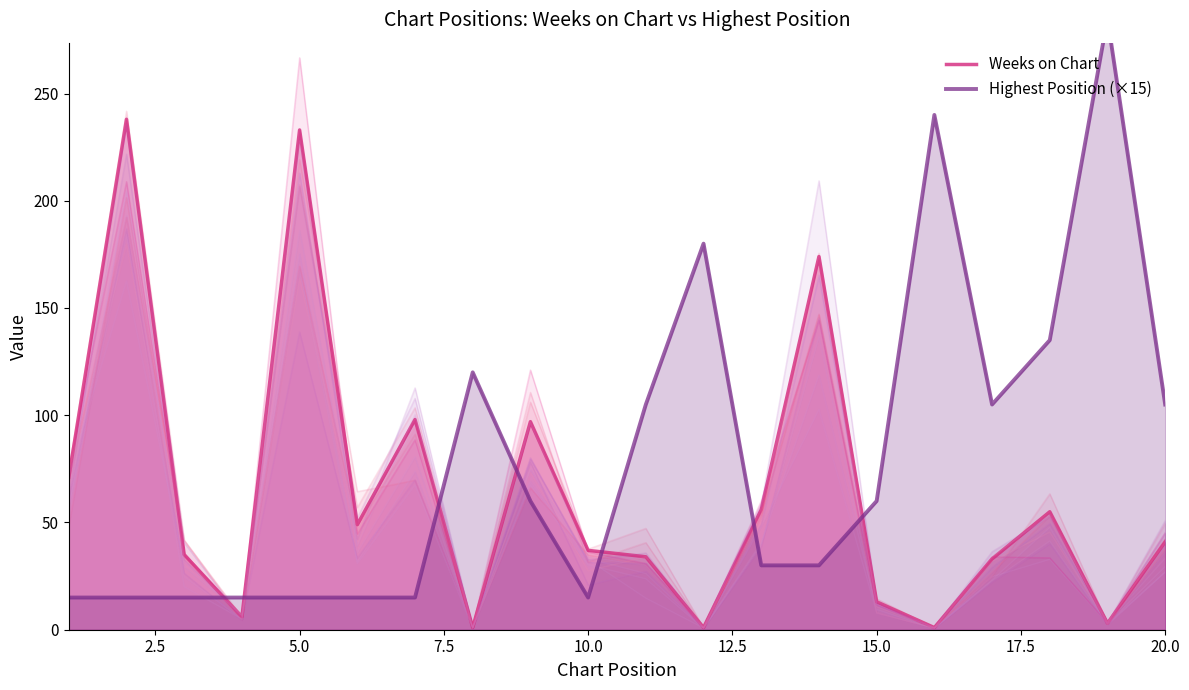

What is the highest value of the Weeks on Chart series?

238